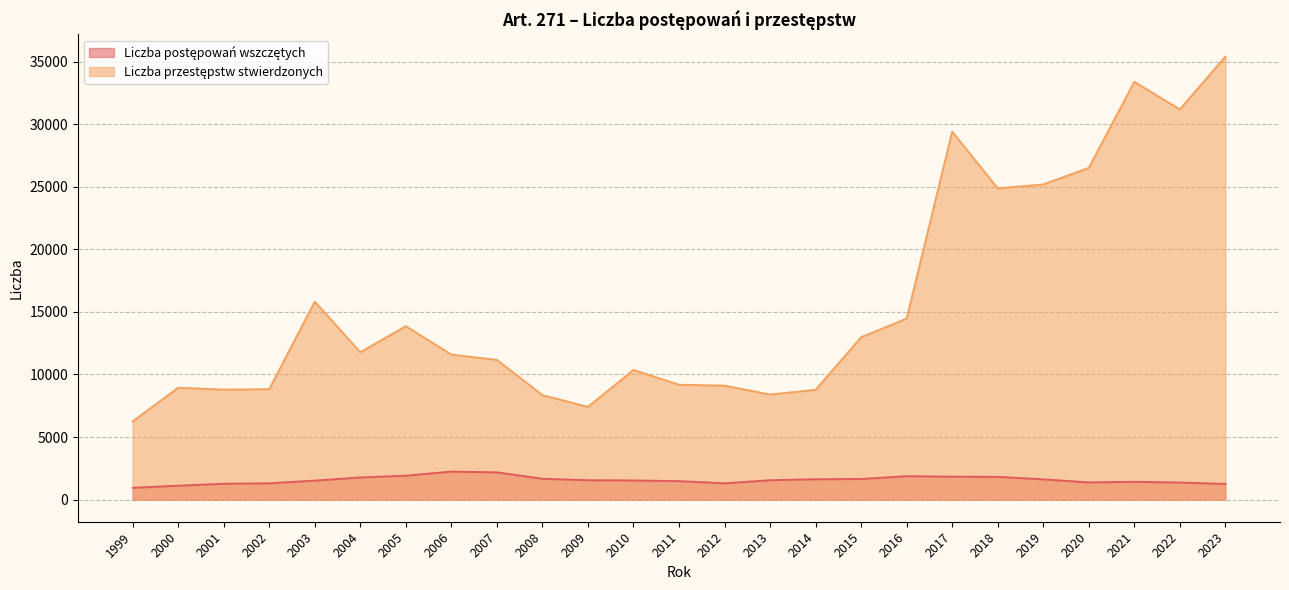

What are all the series names shown in the legend?

Liczba postępowań wszczętych, Liczba przestępstw stwierdzonych